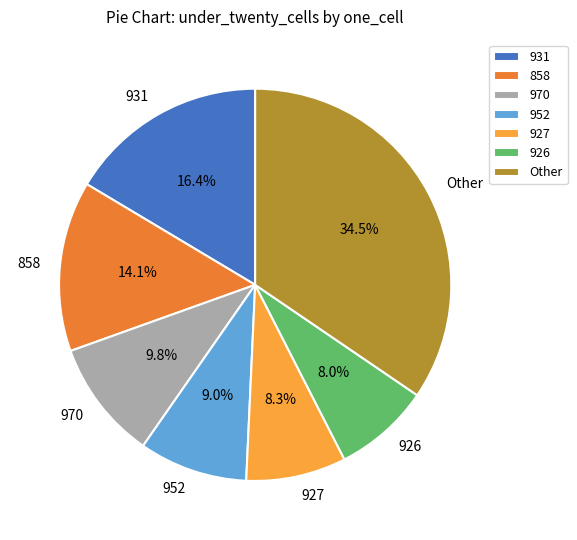

Count the number of slices in the pie.

7